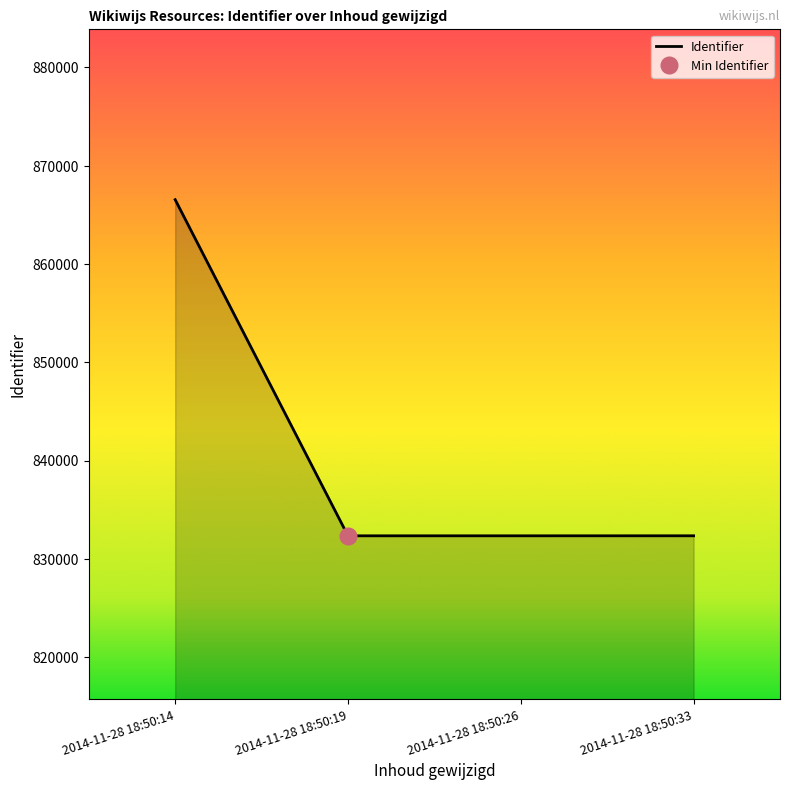

The value at 2014-11-28 18:50:19 is 832348. True or false?

True